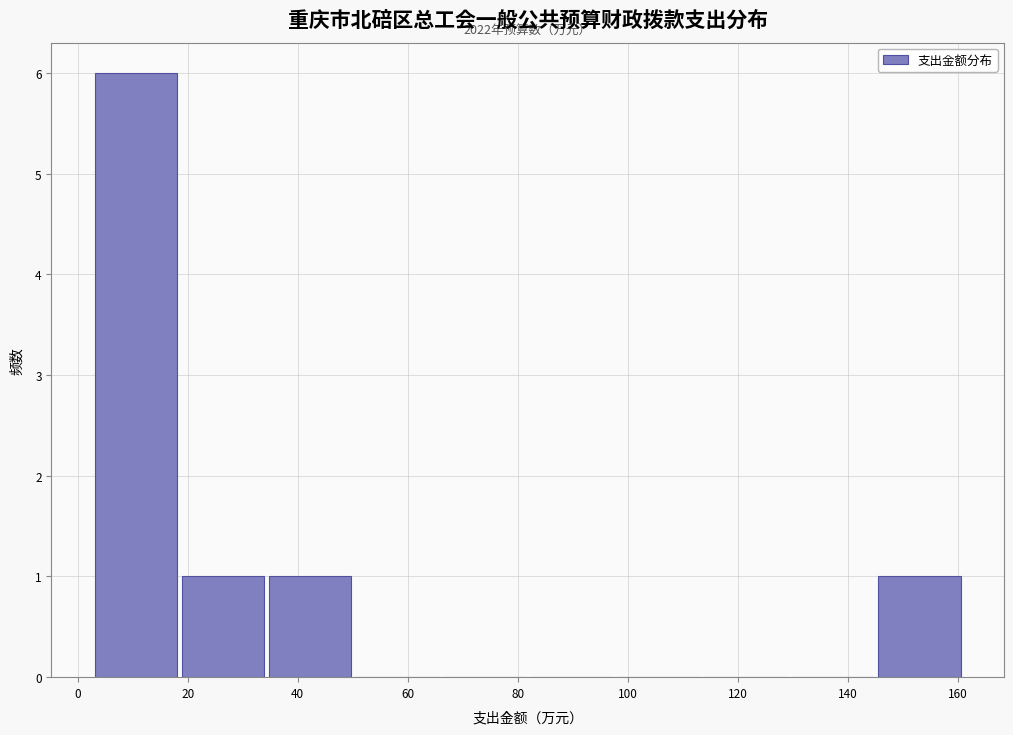

Over which range of the x-axis is the bar tallest?

2 to 18